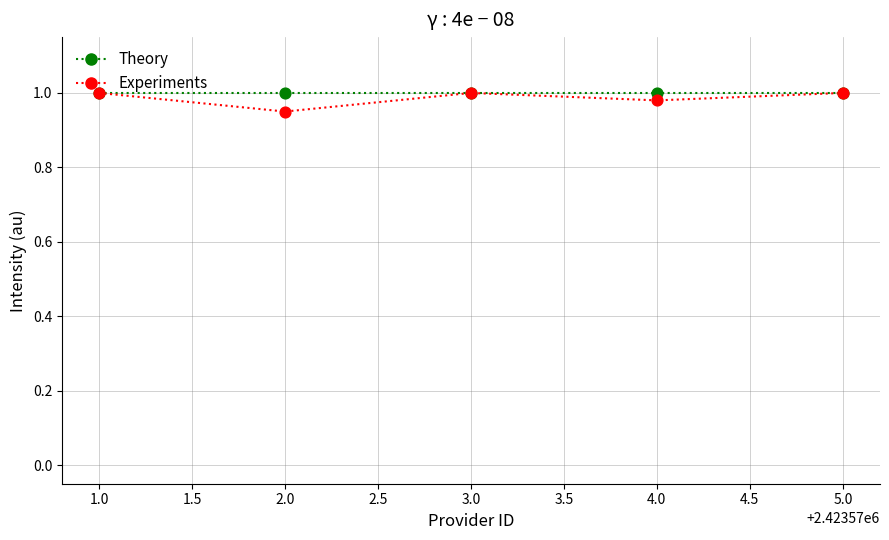

At how many categories does at least one series exceed 0?

5